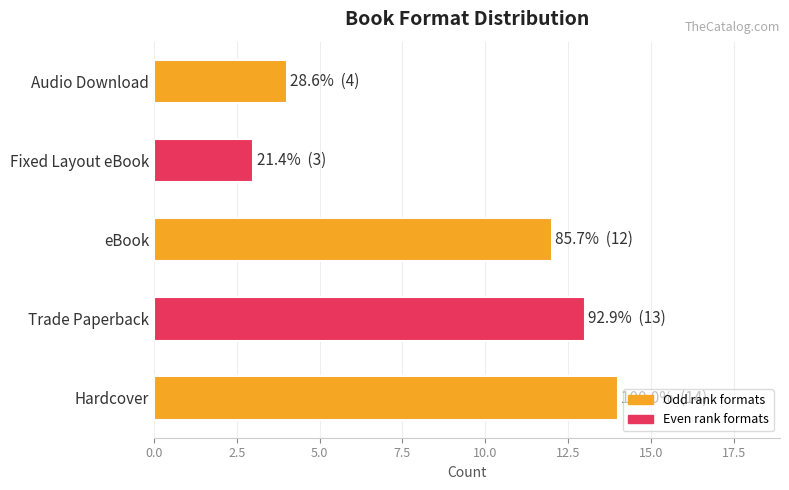

True or false: the data shows 14 at Hardcover.

True